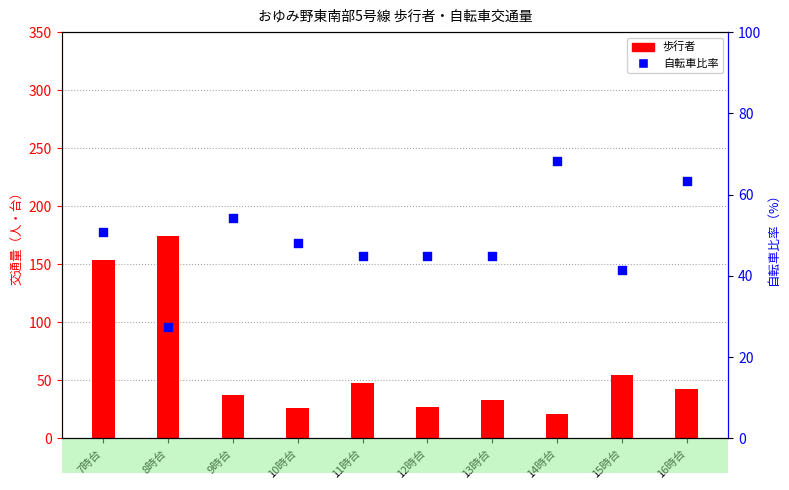

Which series has the largest total across all categories?

歩行者